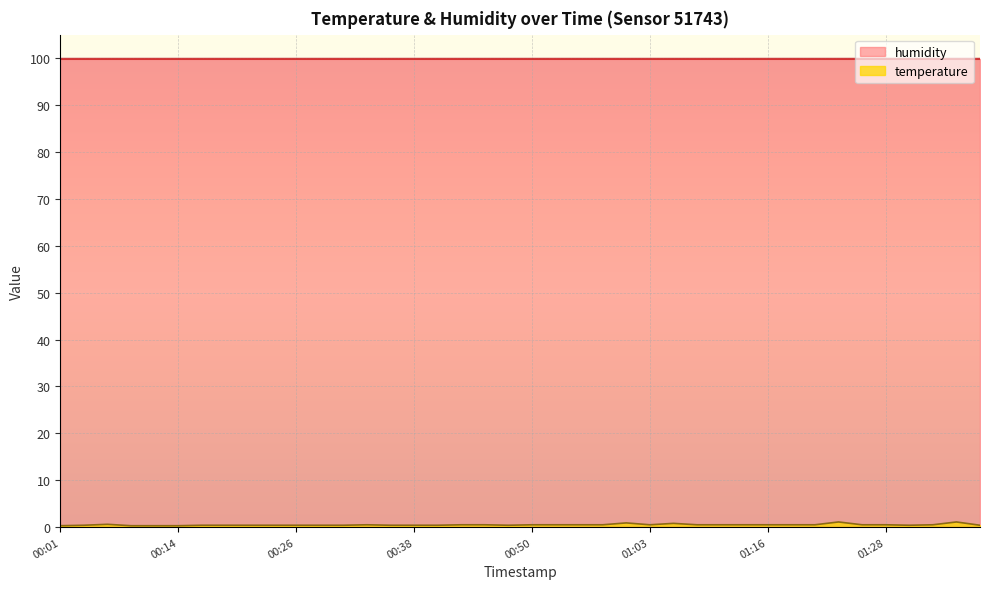

The chart shows a value of 0.2 at 00:04. True or false?

False